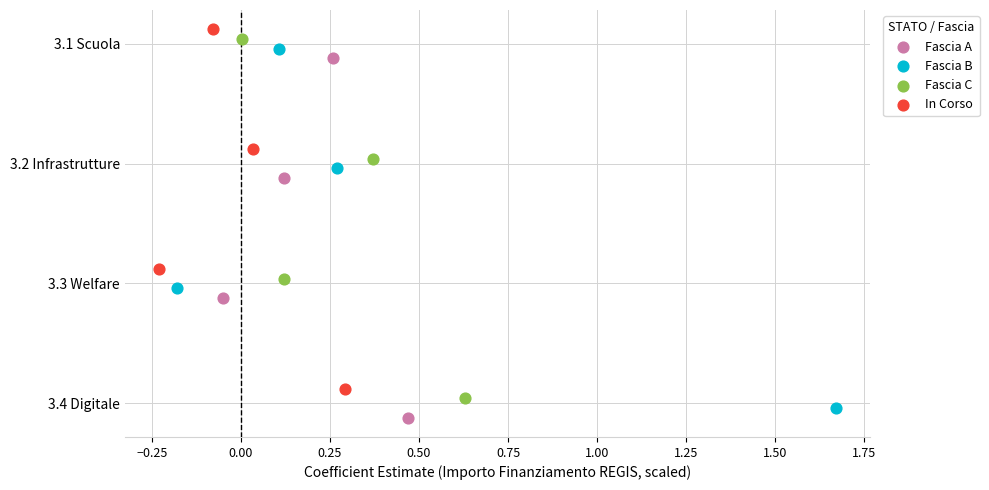

What are all the series names shown in the legend?

Fascia A, Fascia B, Fascia C, In Corso